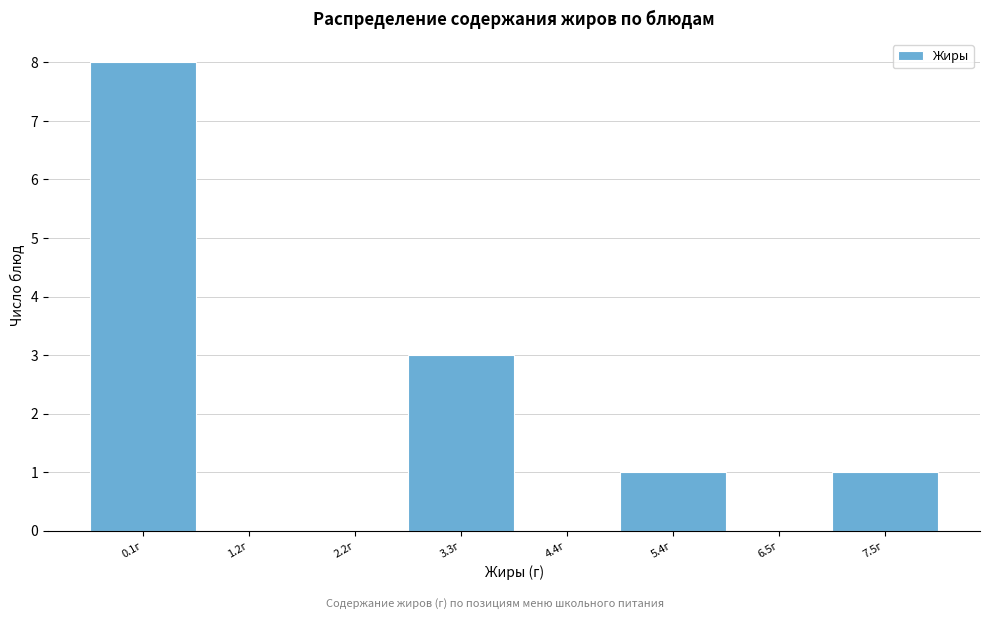

Reading left to right, transcribe all the data shown in this chart.

0.1г=8	1.2г=0	2.2г=0	3.3г=3	4.4г=0	5.4г=1	6.5г=0	7.5г=1